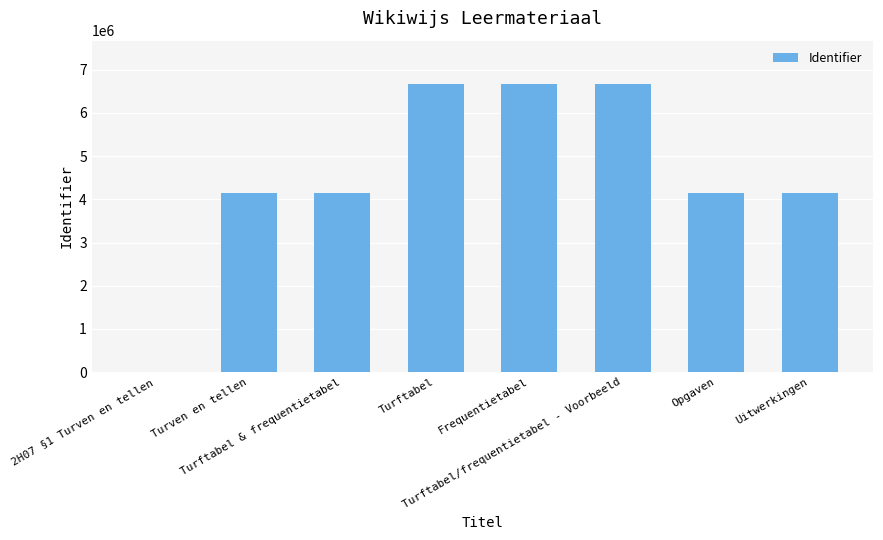

The value at Turftabel & frequentietabel is 6425157. True or false?

False